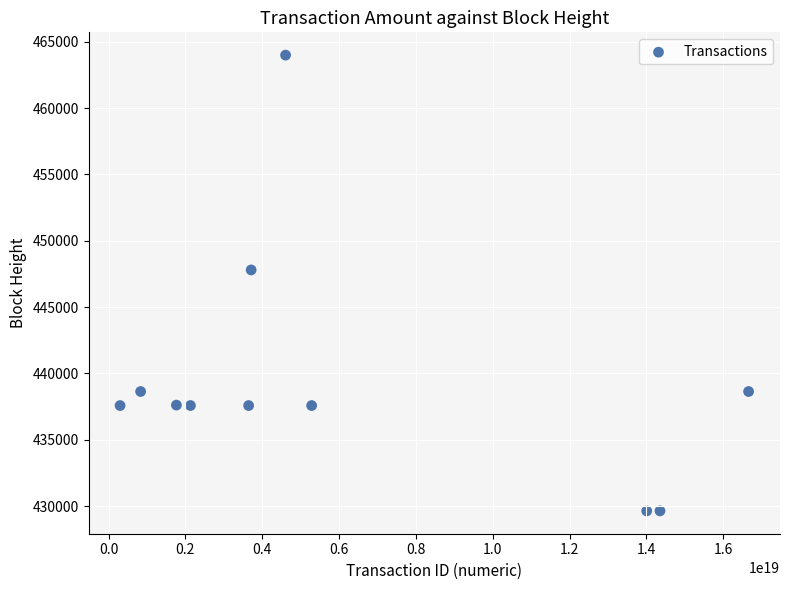

What is the range of X values (max minus min)?

16356054413956384768